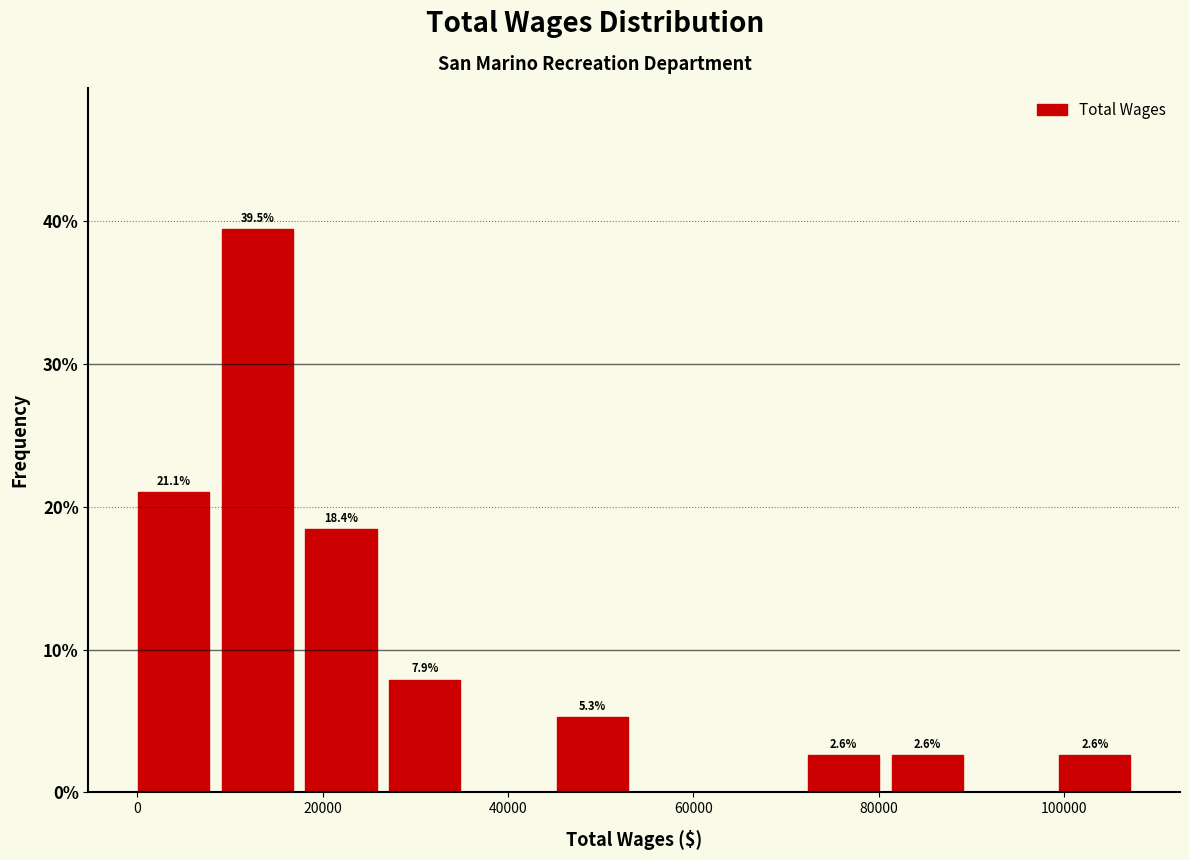

Over which range of the x-axis is the bar tallest?

10000 to 18000